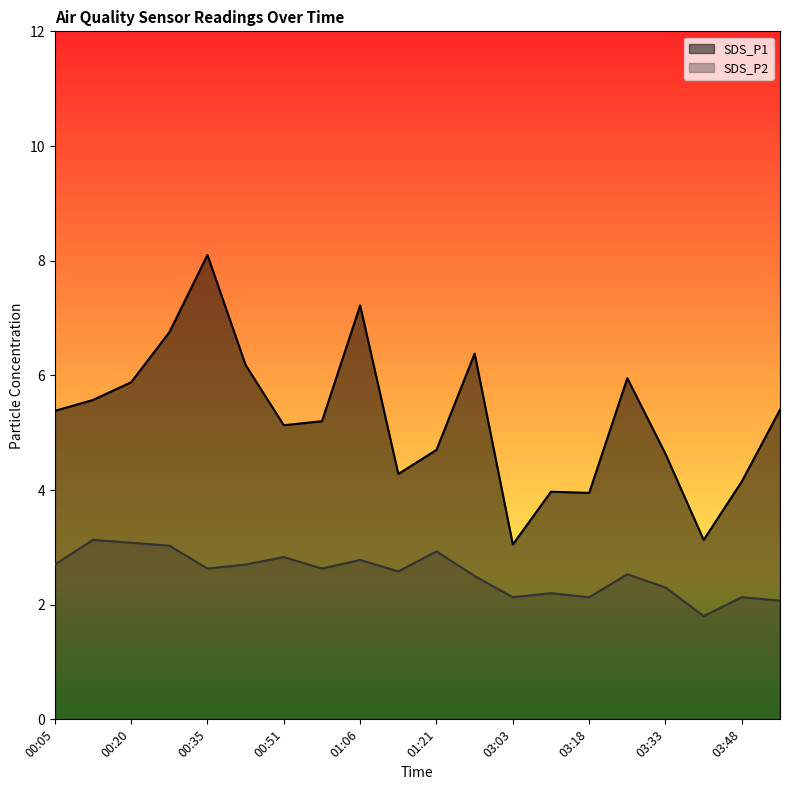

What is the smallest value displayed?

1.8